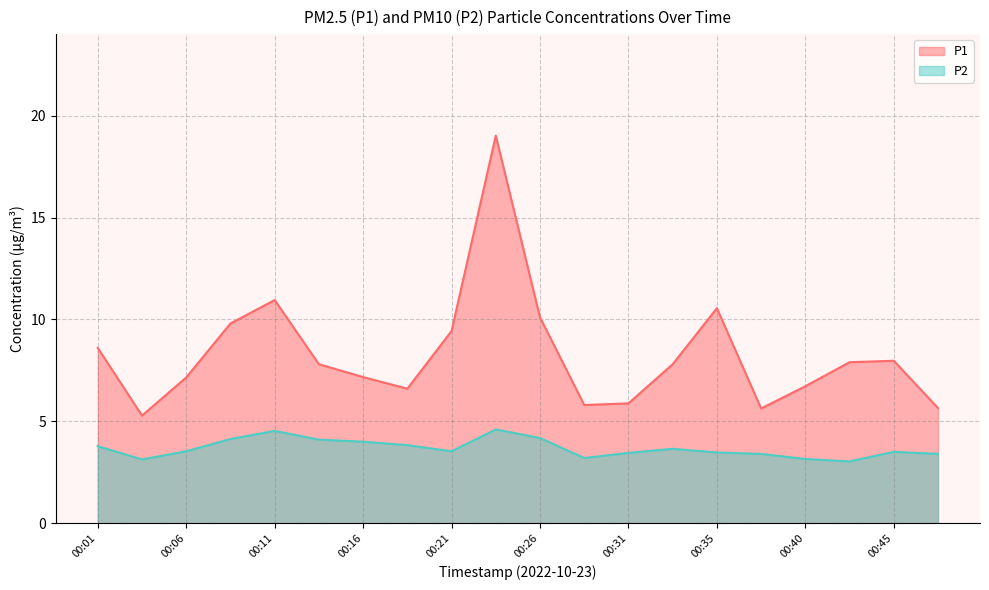

List the labels in order of P1 value, largest first.

00:23, 00:11, 00:35, 00:26, 00:09, 00:21, 00:01, 00:45, 00:43, 00:13, 00:33, 00:16, 00:06, 00:40, 00:18, 00:31, 00:28, 00:48, 00:38, 00:04